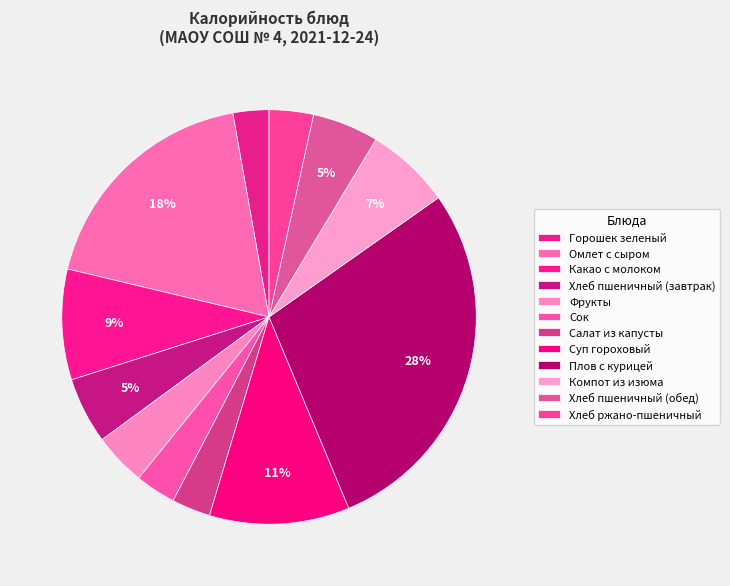

Combined, what portion of the pie is Какао с молоком and Горошек зеленый?

11.4%